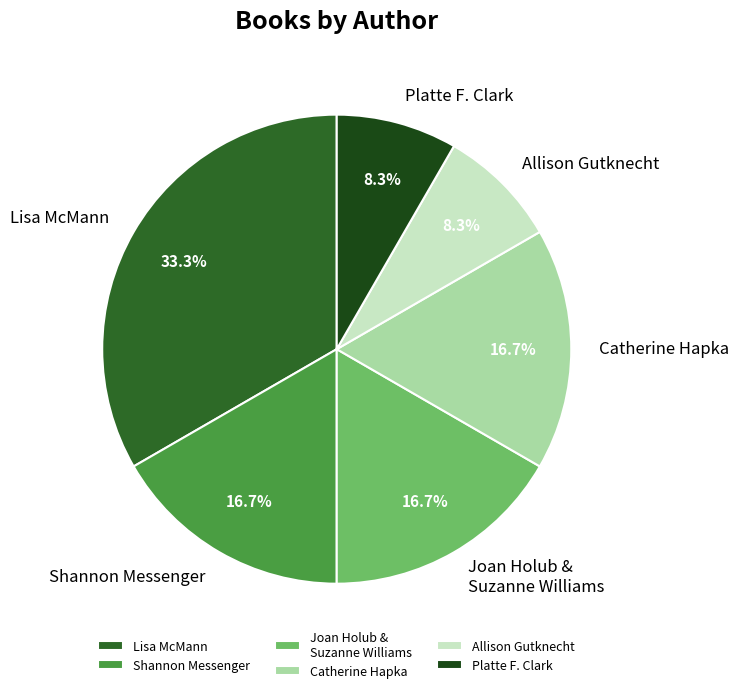

Approximately how many times larger is the value at Shannon Messenger compared to Allison Gutknecht?

2.0